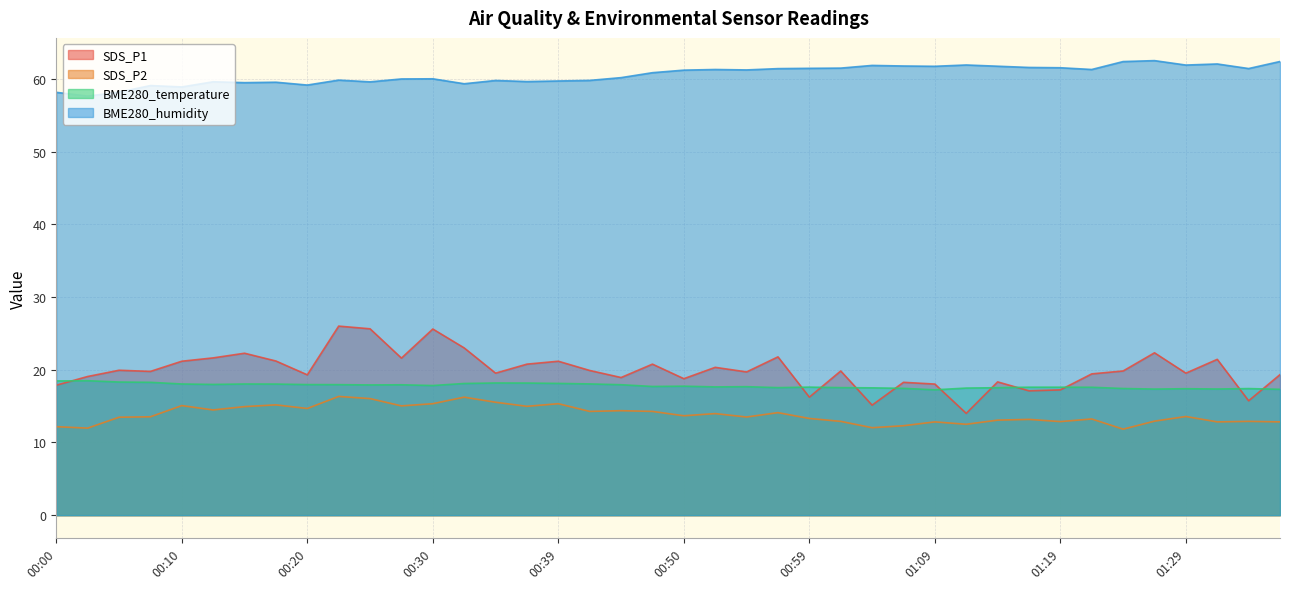

What is the highest value of the SDS_P2 series?

16.3